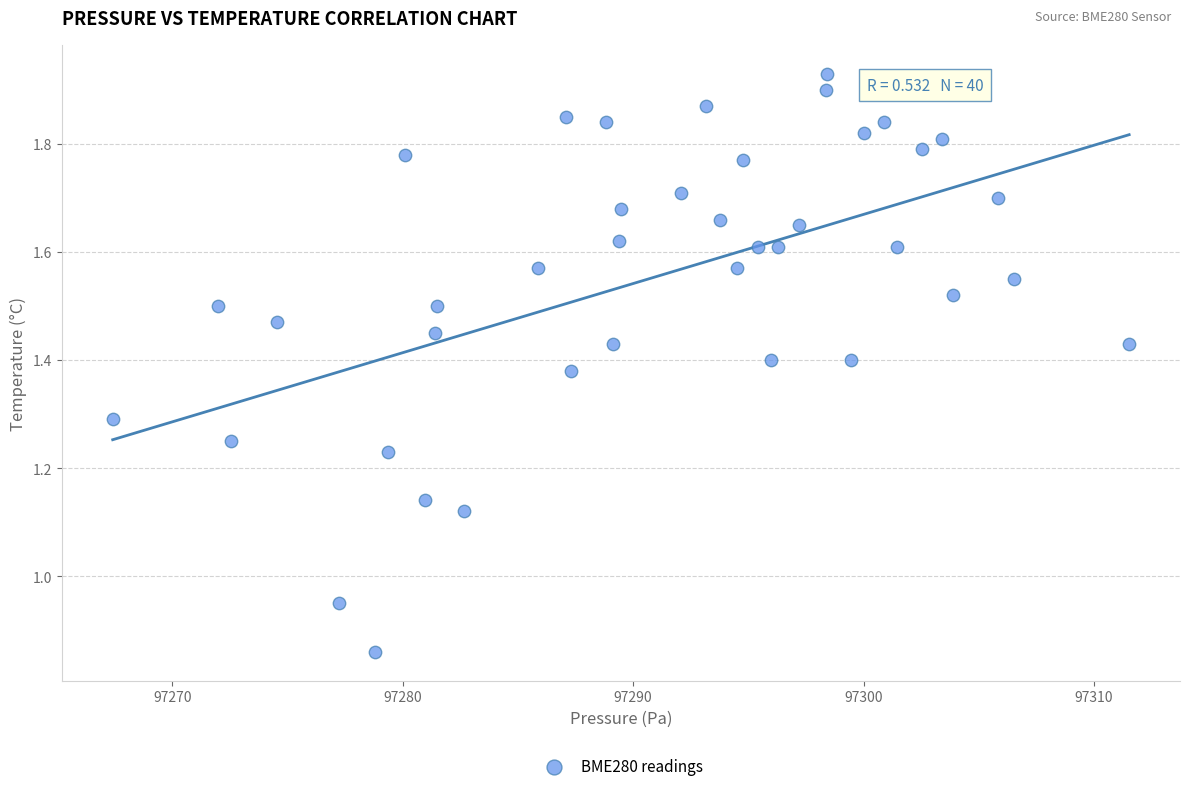

What is the range of X values (max minus min)?

44.1